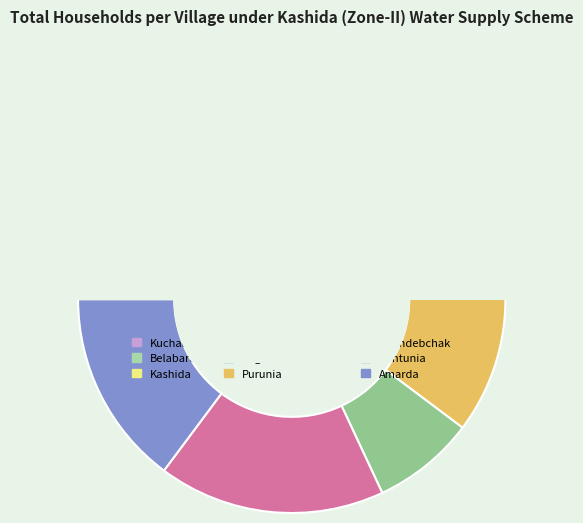

To the nearest percent, what is the difference between the Belabarunia and Chakpurushottanpur slice percentages?

2%